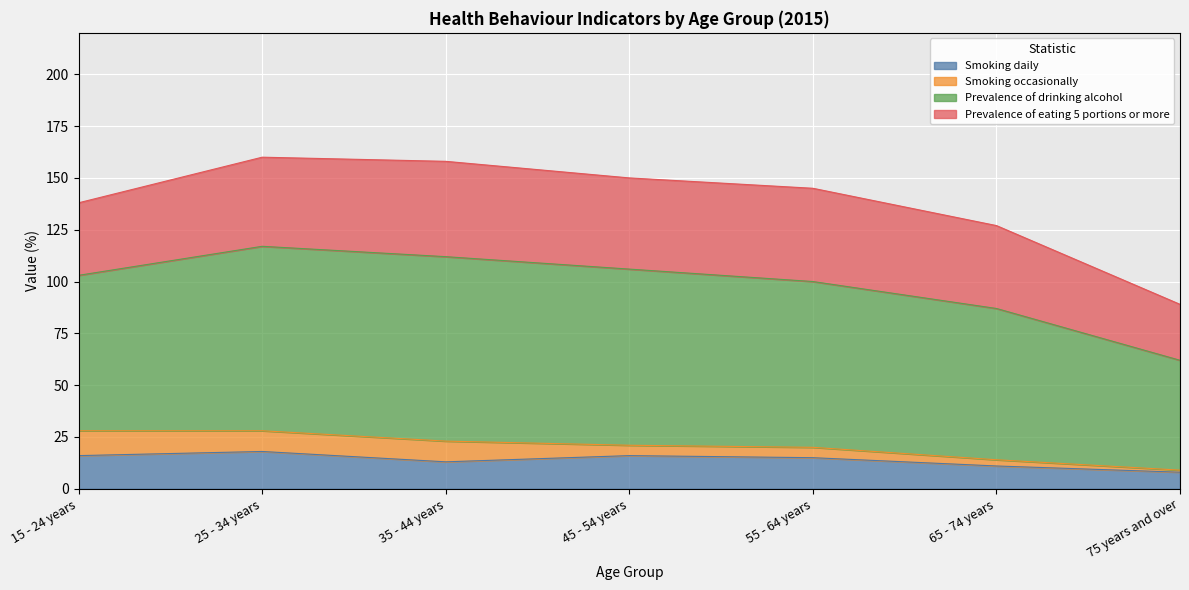

True or false: Prevalence of drinking alcohol has a value of 217 at 25 - 34 years.

False